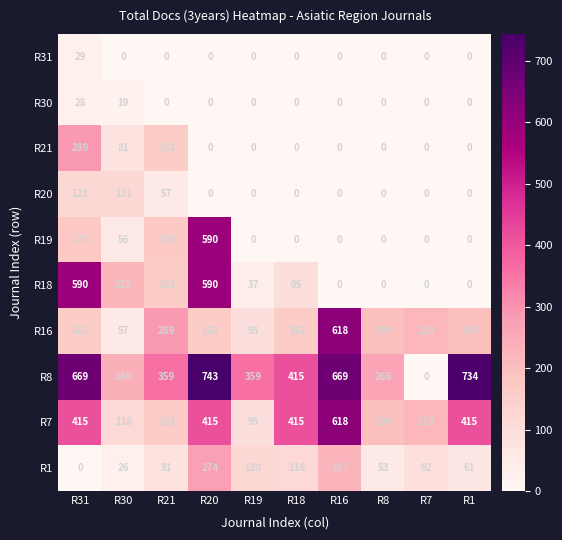

What is the difference between the R8 values at R30 and R21?

119